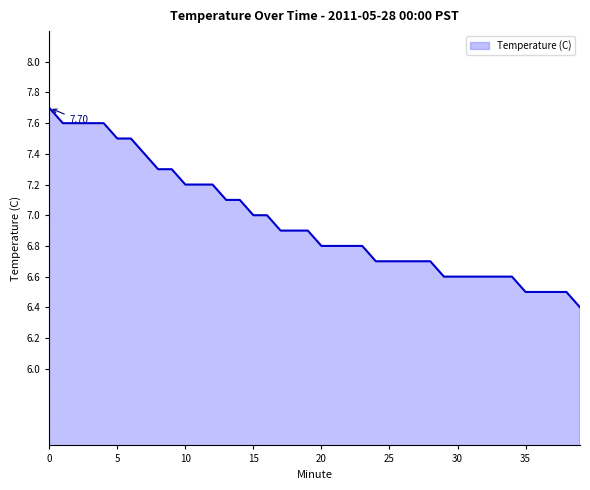

What is the difference between the maximum and minimum values?

1.3